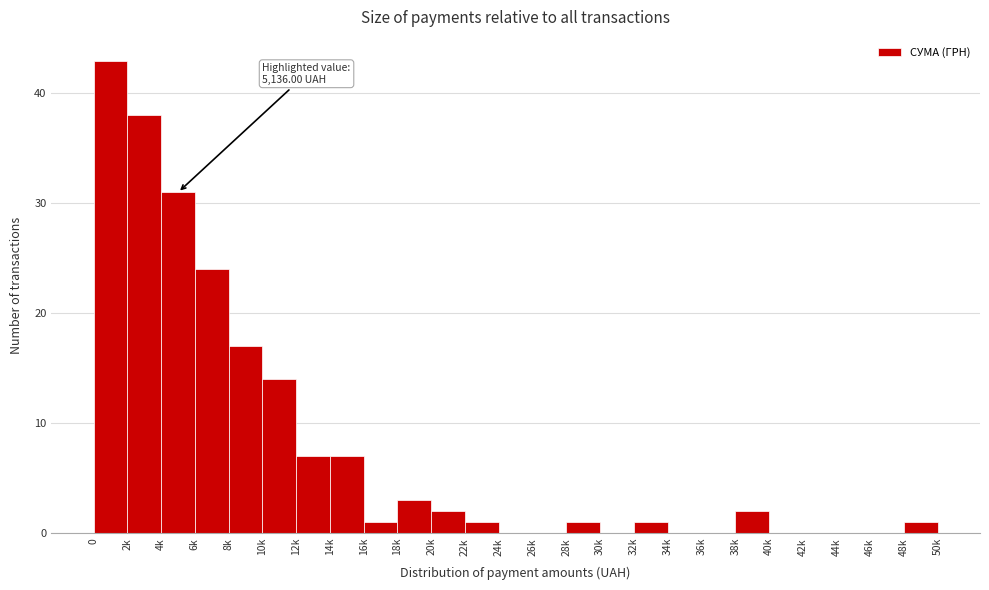

Reading left to right, transcribe all the data shown in this chart.

0=43	2k=38	4k=31	6k=24	8k=17	10k=14	12k=7	14k=7	16k=1	18k=3	20k=2	22k=1	24k=0	26k=0	28k=1	30k=0	32k=1	34k=0	36k=0	38k=2	40k=0	42k=0	44k=0	46k=0	48k=1